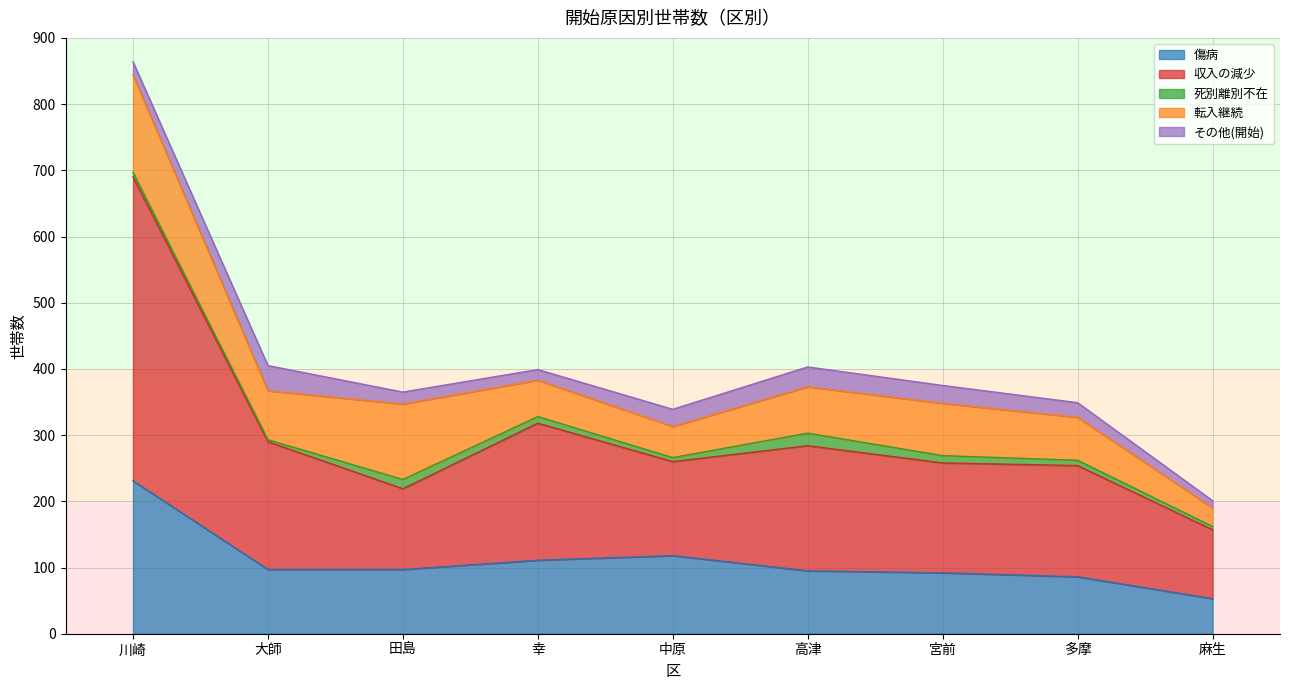

What is the label of the 5th point from the right?

中原